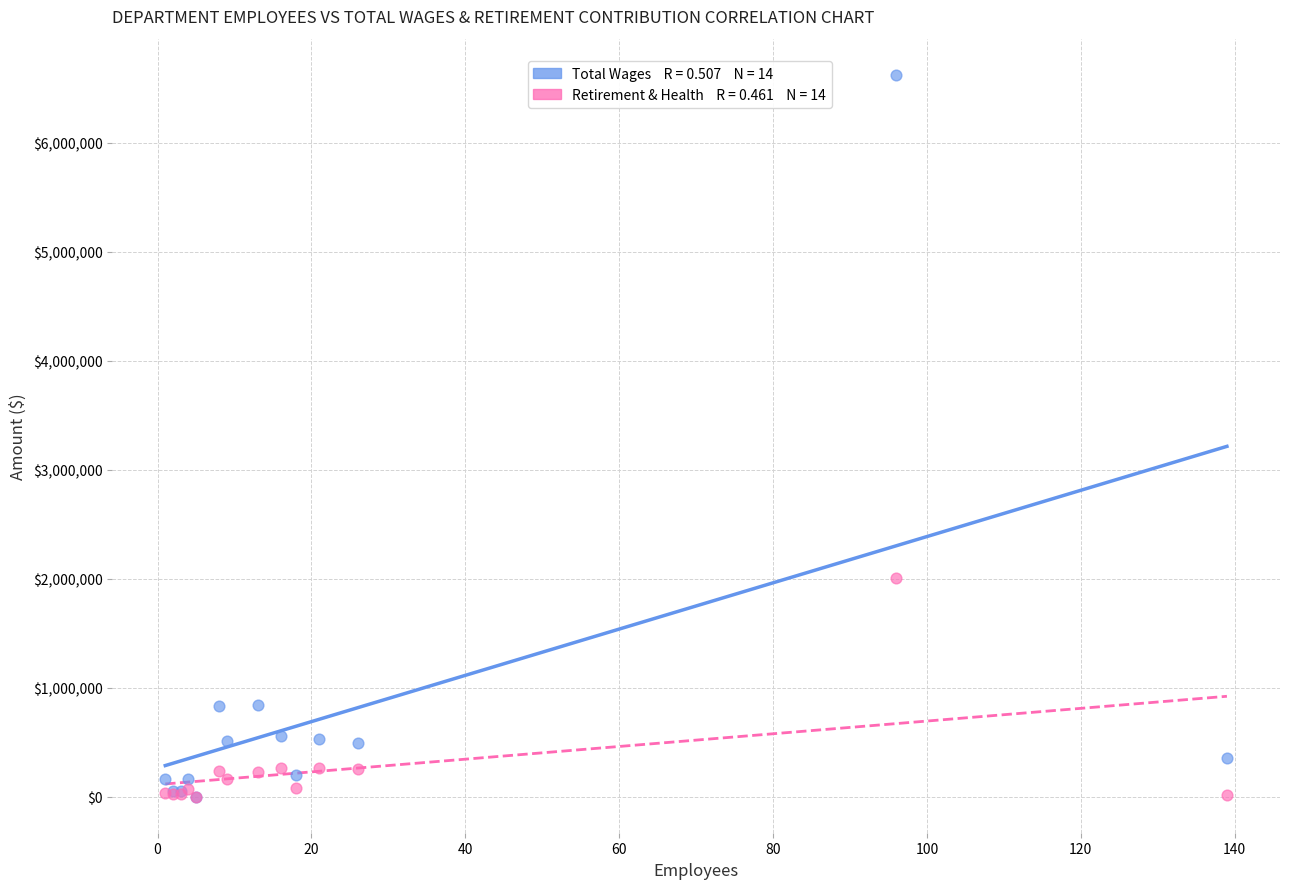

Across all series, what Y value is closest to 3311837?

2003094